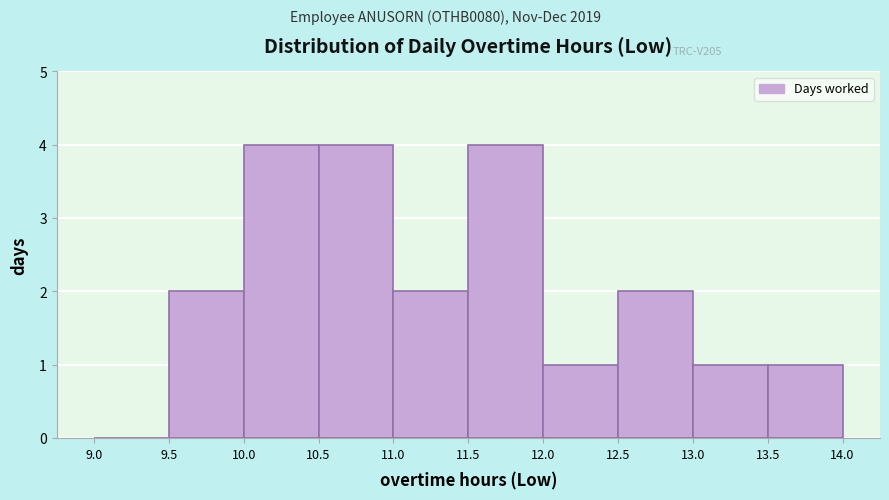

Reading left to right, transcribe this chart: for each bar, give the range it covers on the x-axis and its height. The values are not printed on the chart, so give them approximately, as read against the axis.

9.0 to 9.5: 0
9.5 to 10.0: 2
10.0 to 10.5: 4
10.5 to 11.0: 4
11.0 to 11.5: 2
11.5 to 12.0: 4
12.0 to 12.5: 1
12.5 to 13.0: 2
13.0 to 13.5: 1
13.5 to 14.0: 1